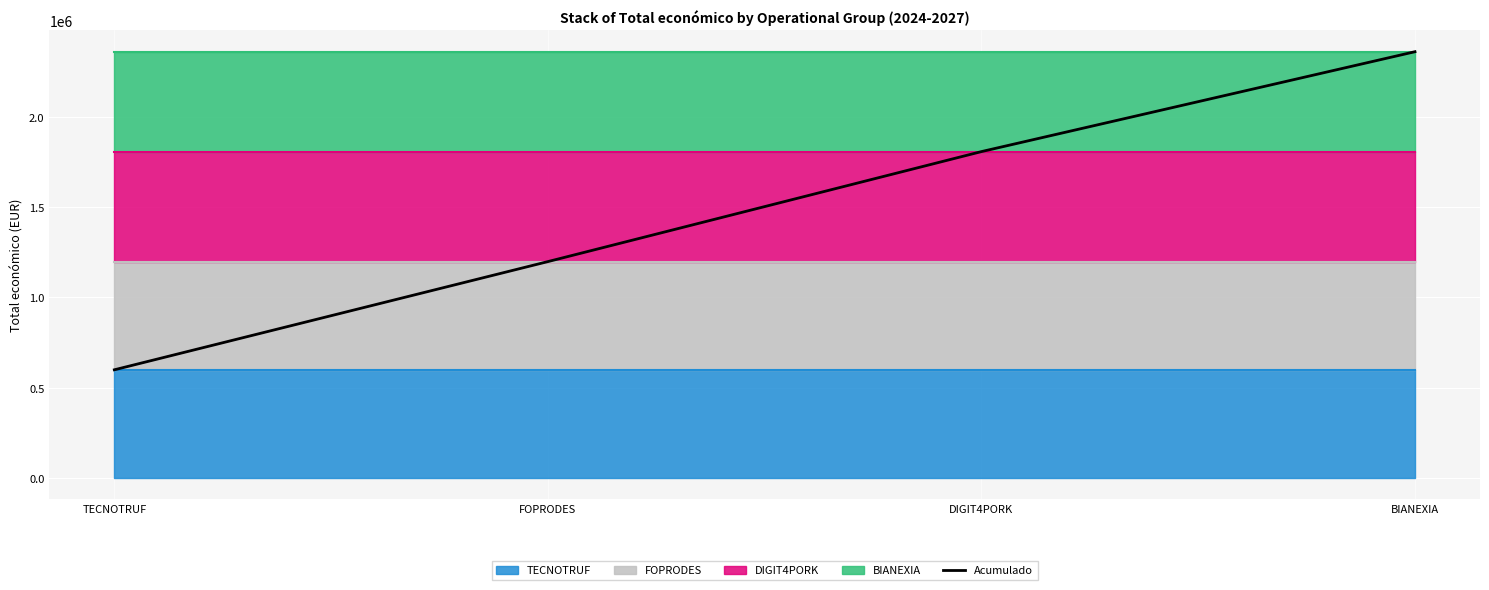

How many data points are less than 1807548?

2